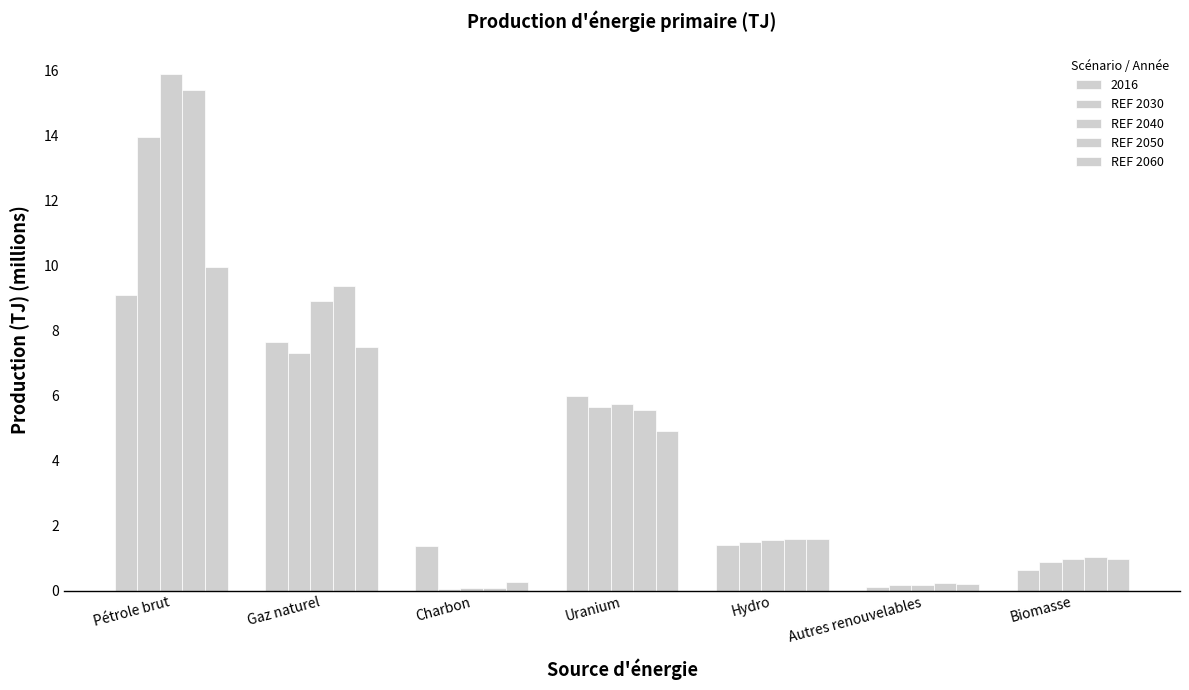

How many groups of bars are there?

7